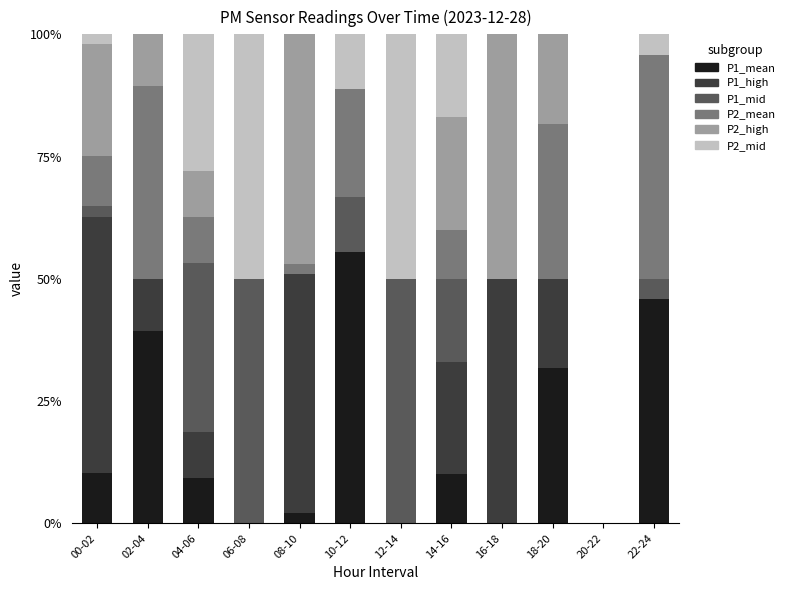

What is the total value across all series at 02-04?

100.0